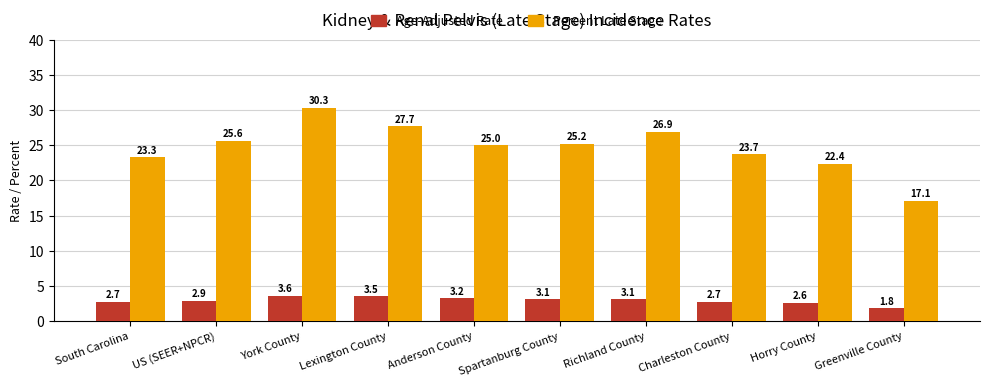

What is the difference between the maximum and second lowest values in the Age-Adjusted Rate series?

1.0